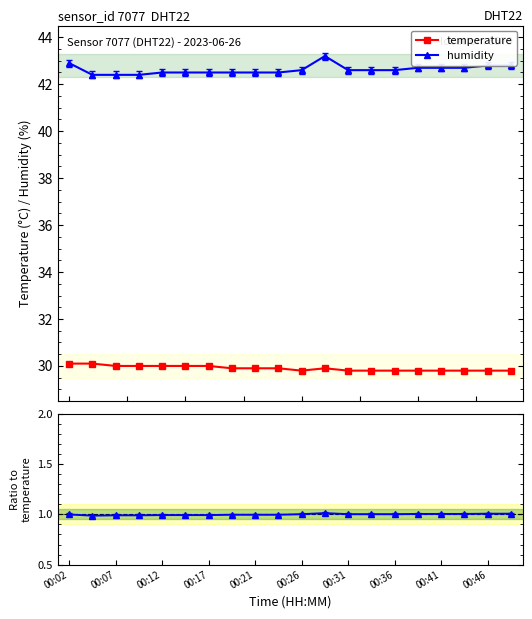

What is the highest value of the temperature series?

30.1